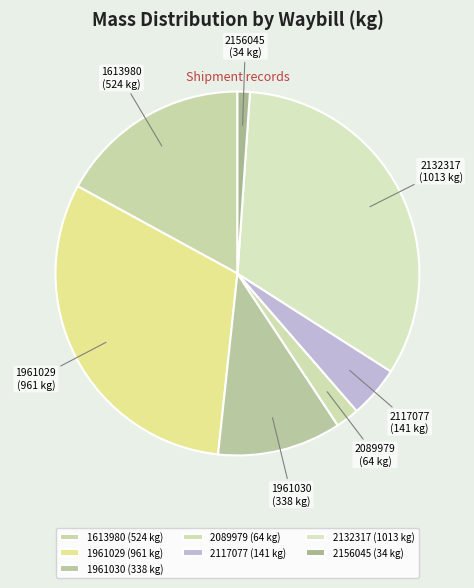

Does 1613980 account for over 50% of the chart?

No